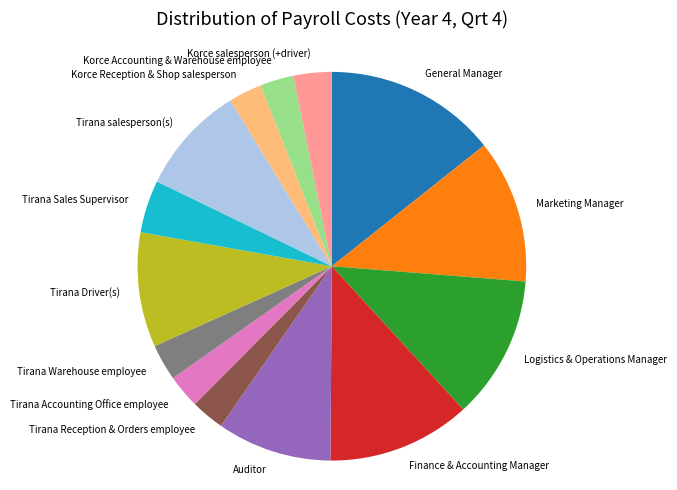

Count the number of slices in the pie.

14